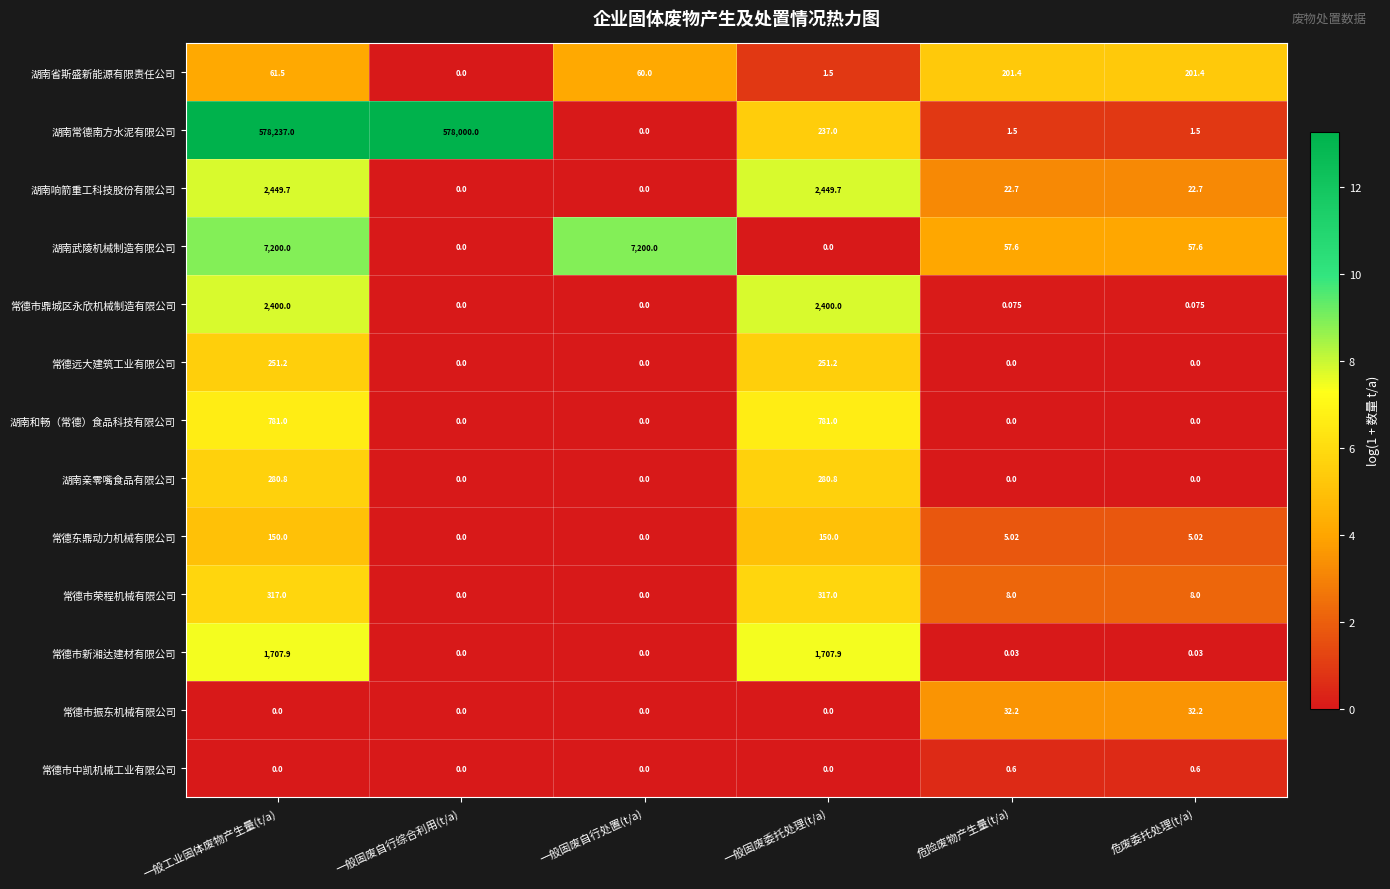

Which category has the lowest value in the 湖南省斯盛新能源有限责任公司 series?

一般固废自行综合利用(t/a)